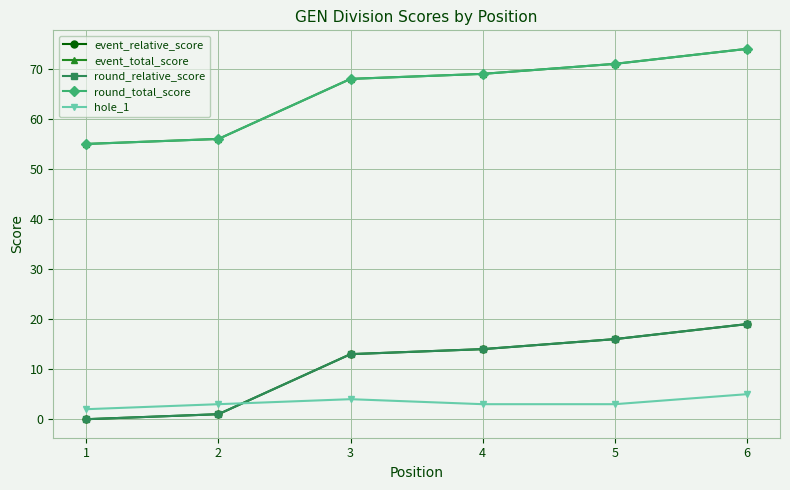

Does the chart have visible grid lines?

Yes